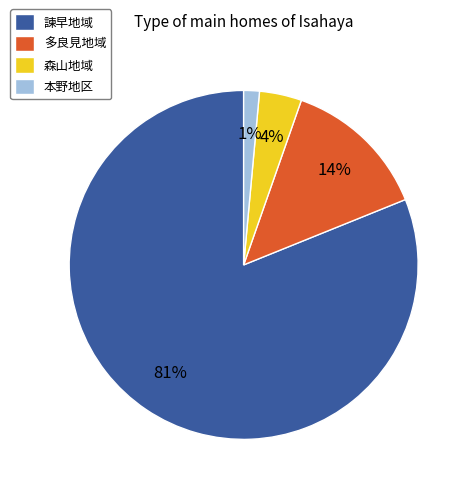

What percentage is the 本野地区 slice, to the nearest percent?

1%